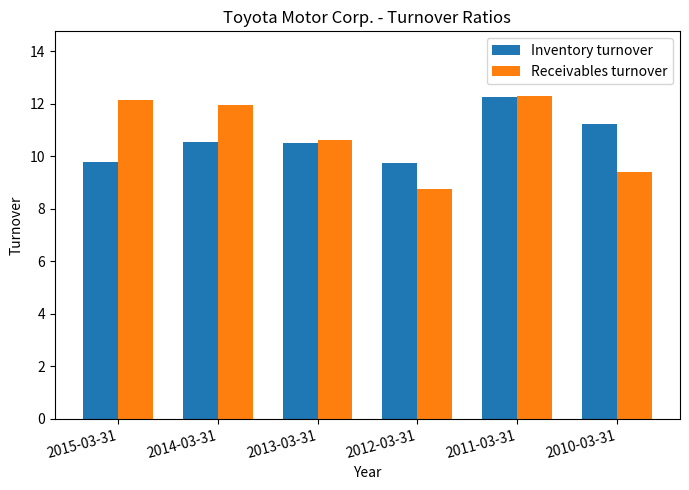

At how many categories does at least one series exceed 12?

2